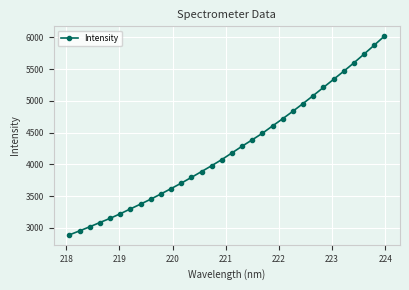

What is the value of the 14th point from the left?

3885.9